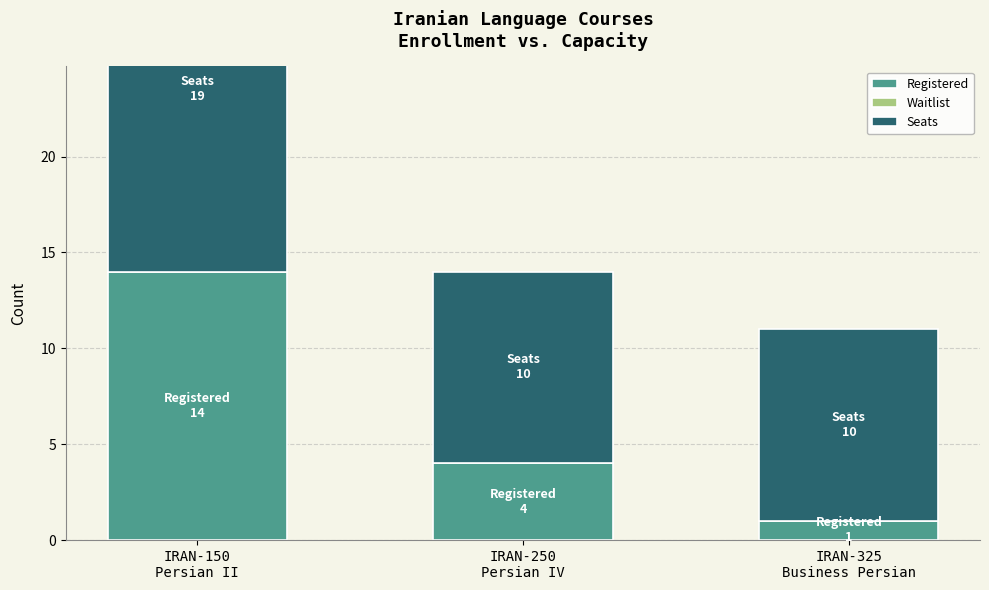

How many series are shown in this chart?

3